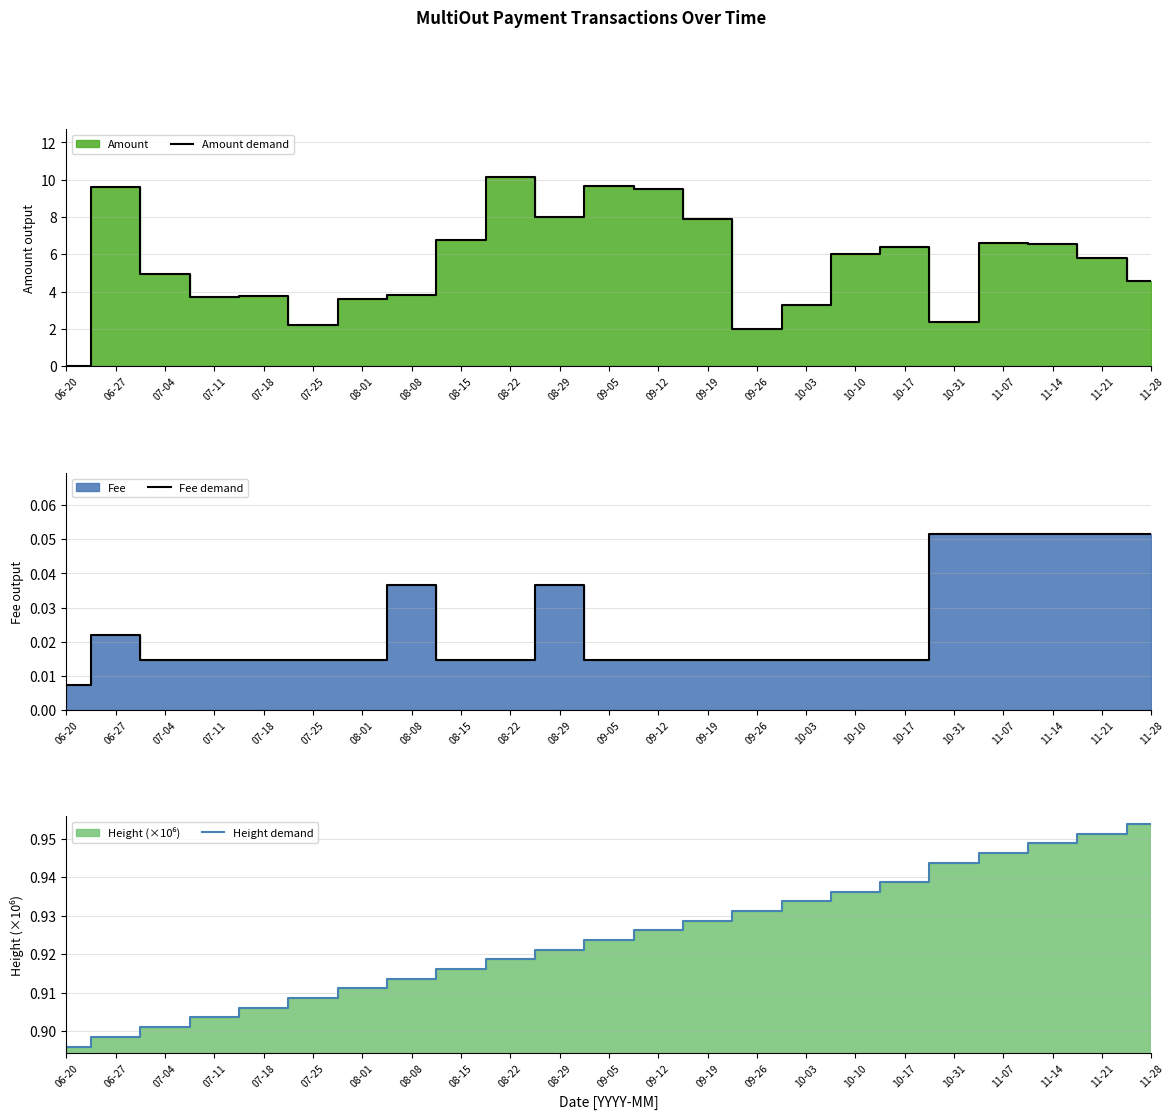

In Amount demand, how many points are lower than both neighbors (excluding endpoints)?

5